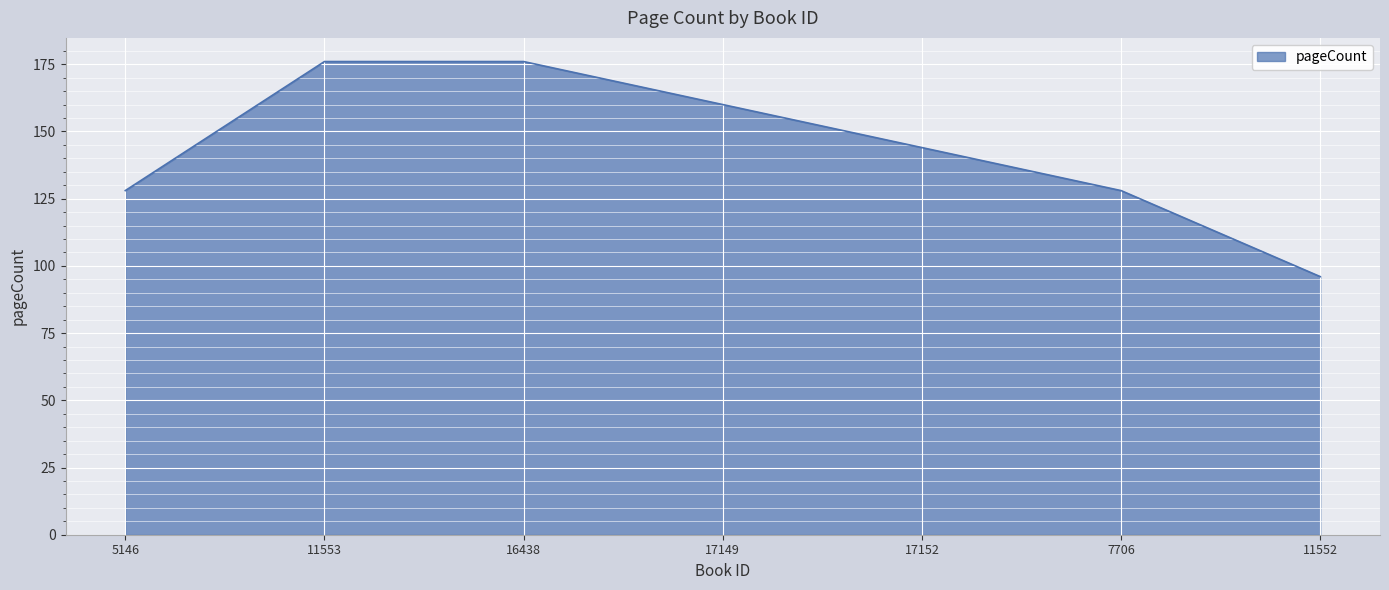

What value does the data have at 7706, to the nearest 5?

130